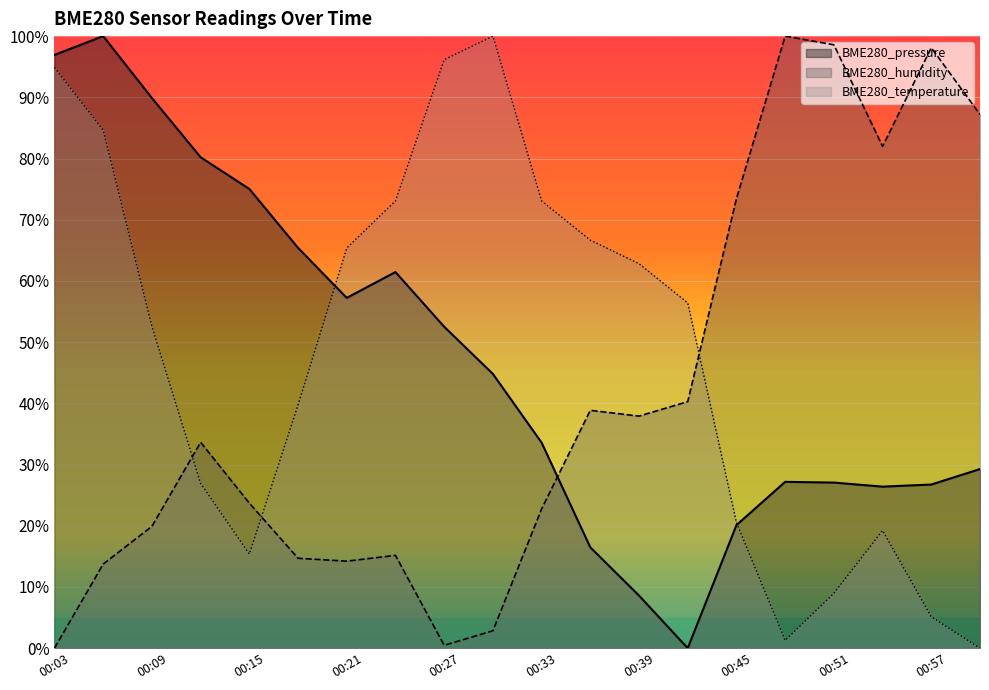

Rank the series by their average value, from lowest to highest.

BME280_humidity, BME280_pressure, BME280_temperature